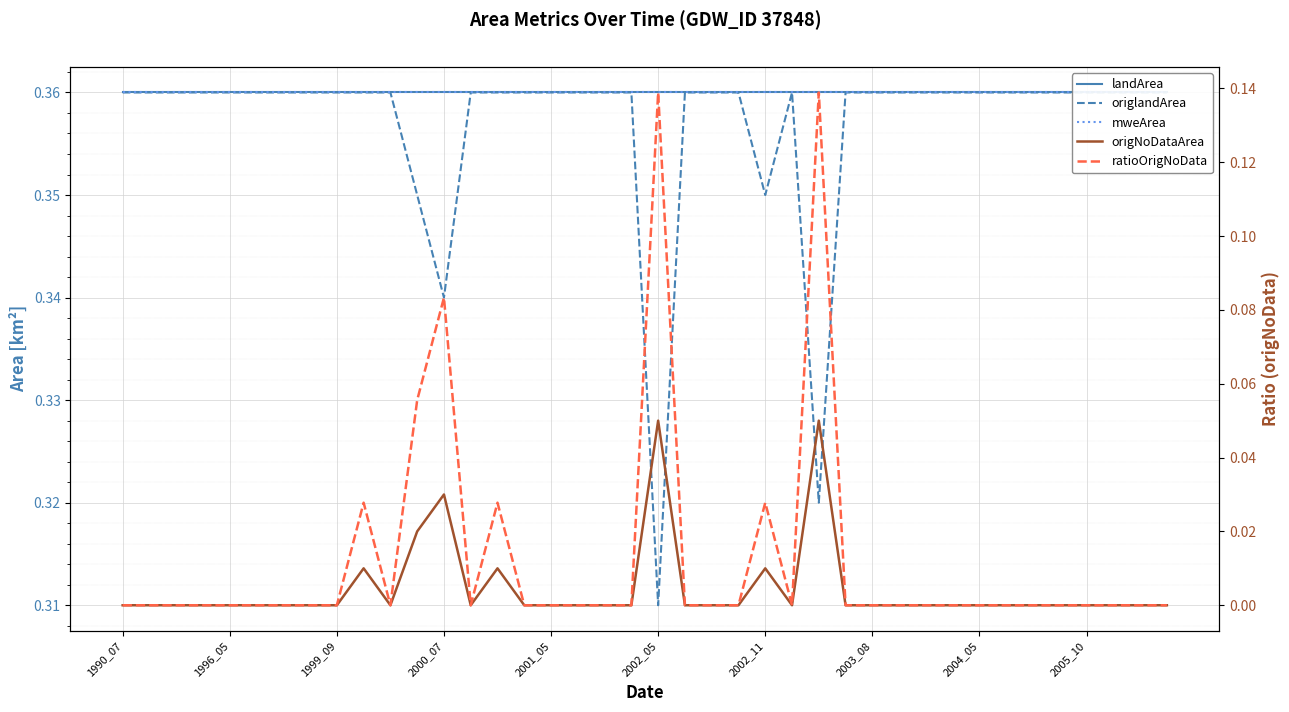

What position from the right is 13?

27